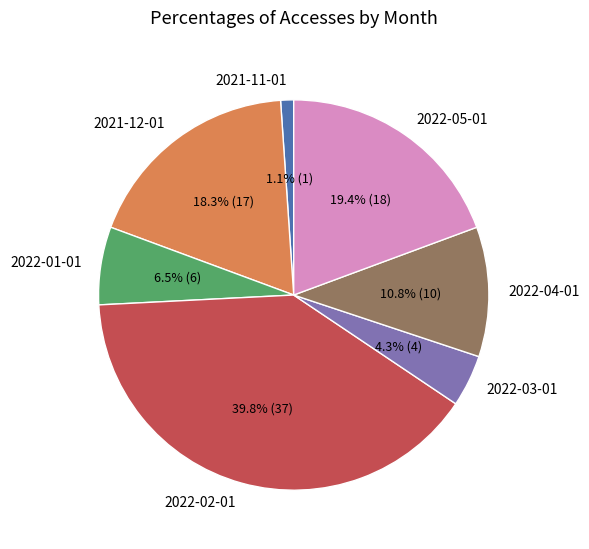

To the nearest percent, what percentage of the pie is 2022-05-01?

19%